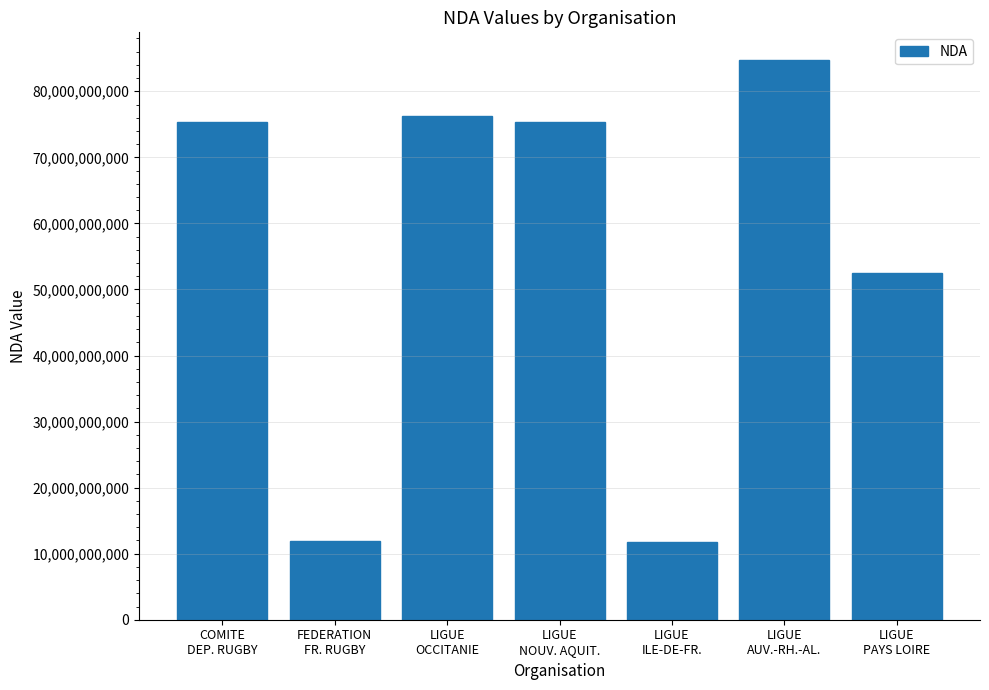

What is the greatest value displayed?

84691618369